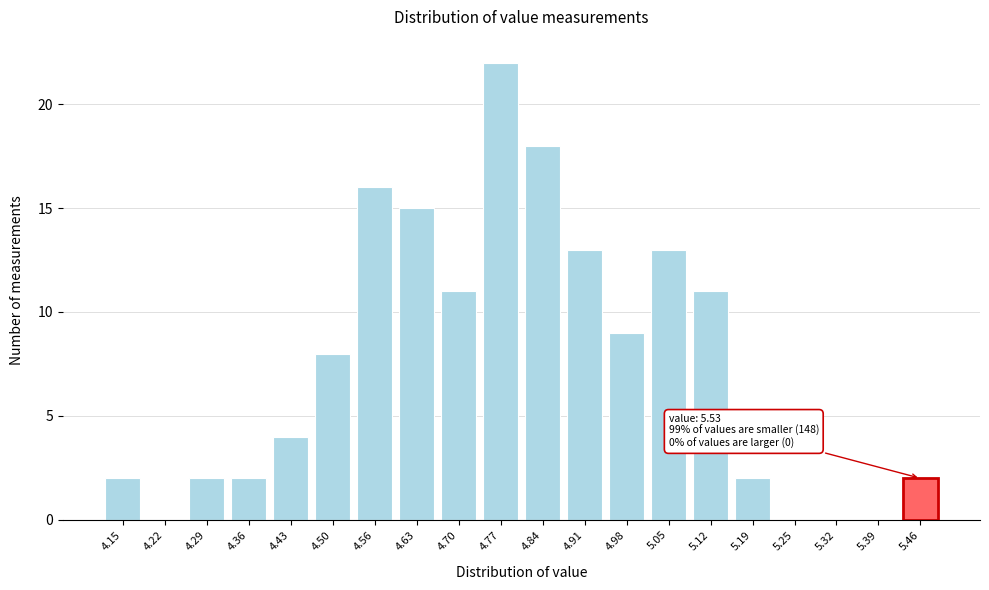

Reading left to right, list all the values displayed in this chart.

4.15=2	4.22=0	4.29=2	4.36=2	4.43=4	4.50=8	4.56=16	4.63=15	4.70=11	4.77=22	4.84=18	4.91=13	4.98=9	5.05=13	5.12=11	5.19=2	5.25=0	5.32=0	5.39=0	5.46=2